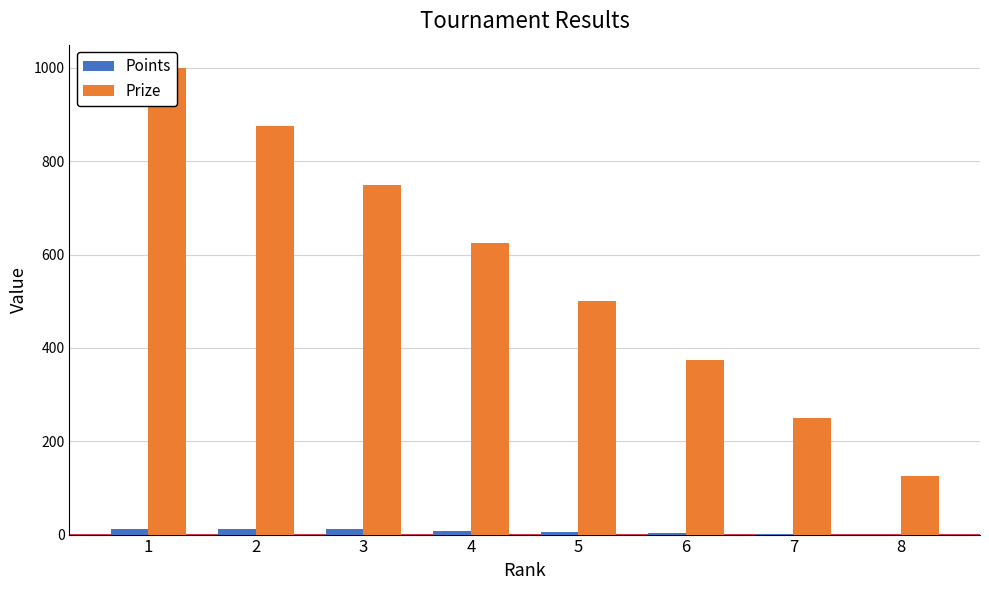

What is the difference between the second highest and minimum values in the Points series?

12